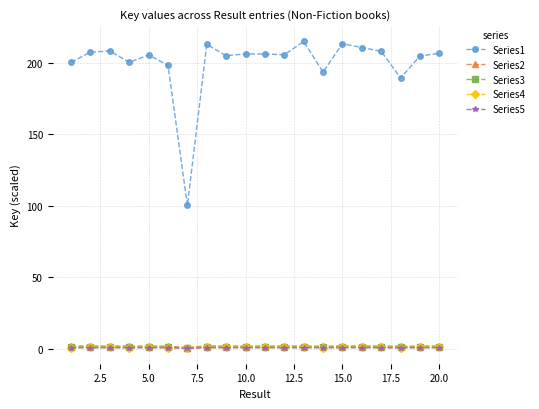

True or false: Series2 has more than 0 interior local peaks.

True